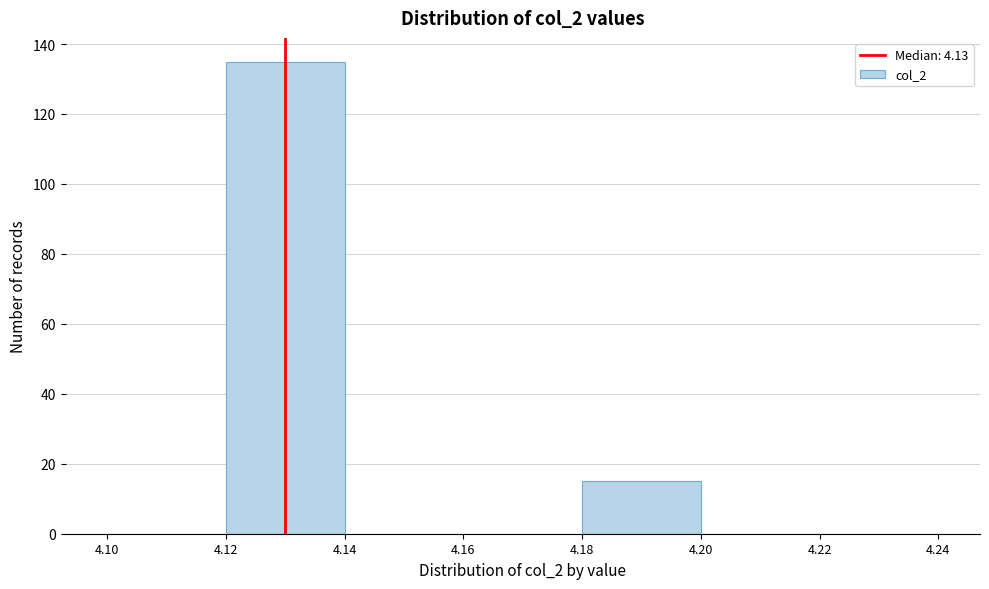

How tall is the bar that spans 4.18 to 4.20 on the x-axis? The values are not printed on the chart, so give them approximately, as read against the axis.

16